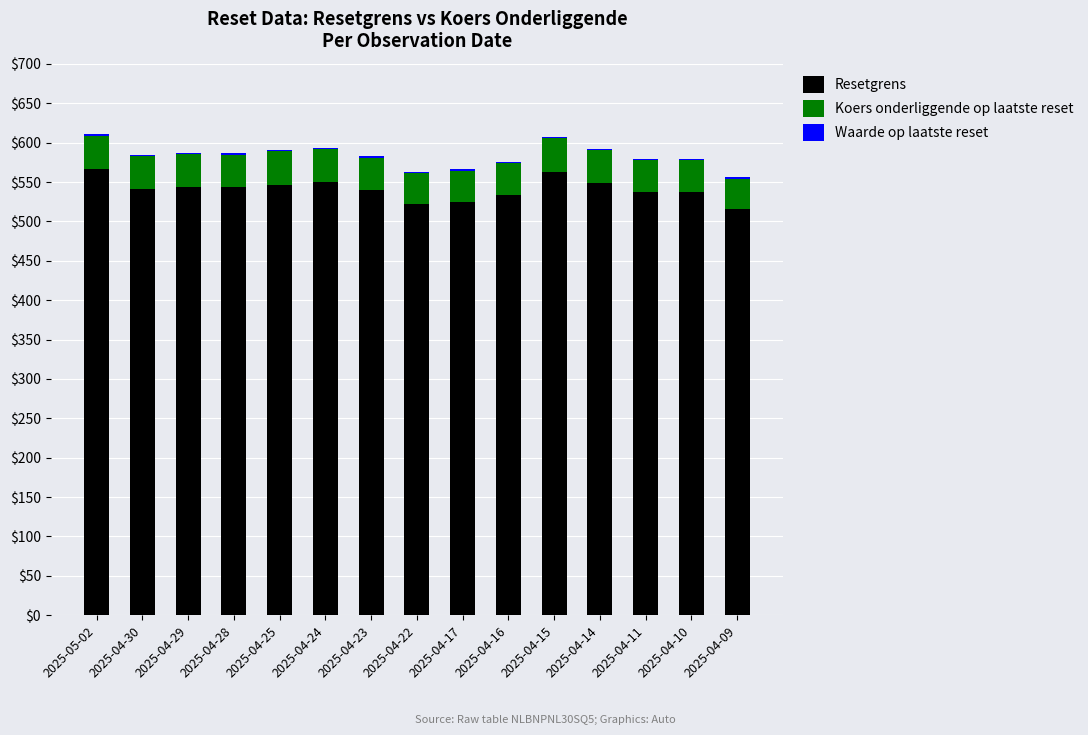

What is the sum of all Resetgrens values?

8113.9